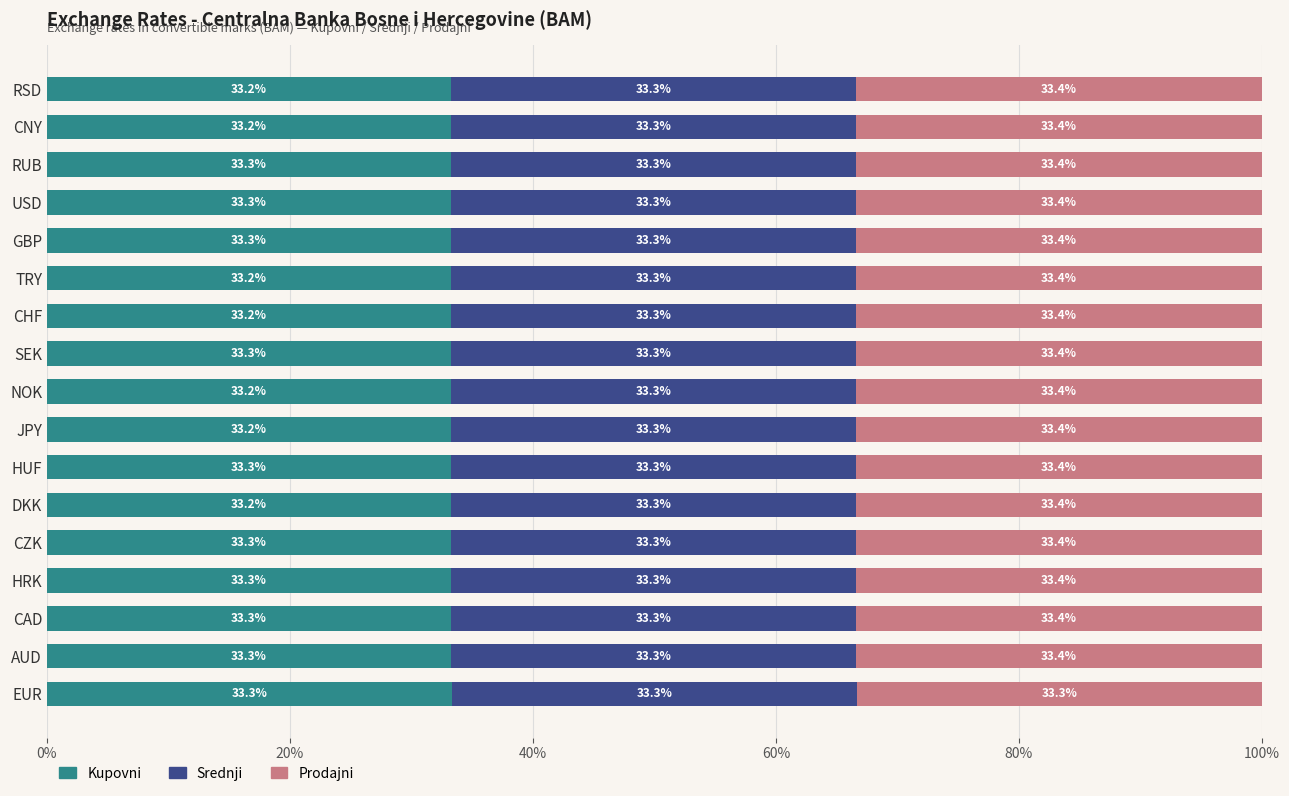

The value of Kupovni at DKK is 52.4. True or false?

False